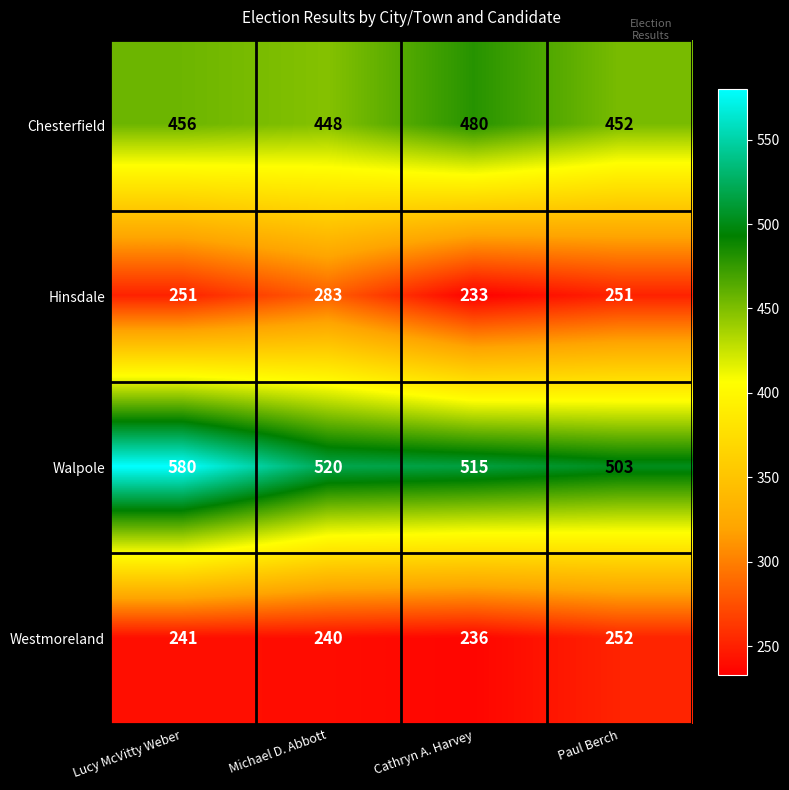

True or false: Chesterfield has a value of 480 at Cathryn A. Harvey.

True